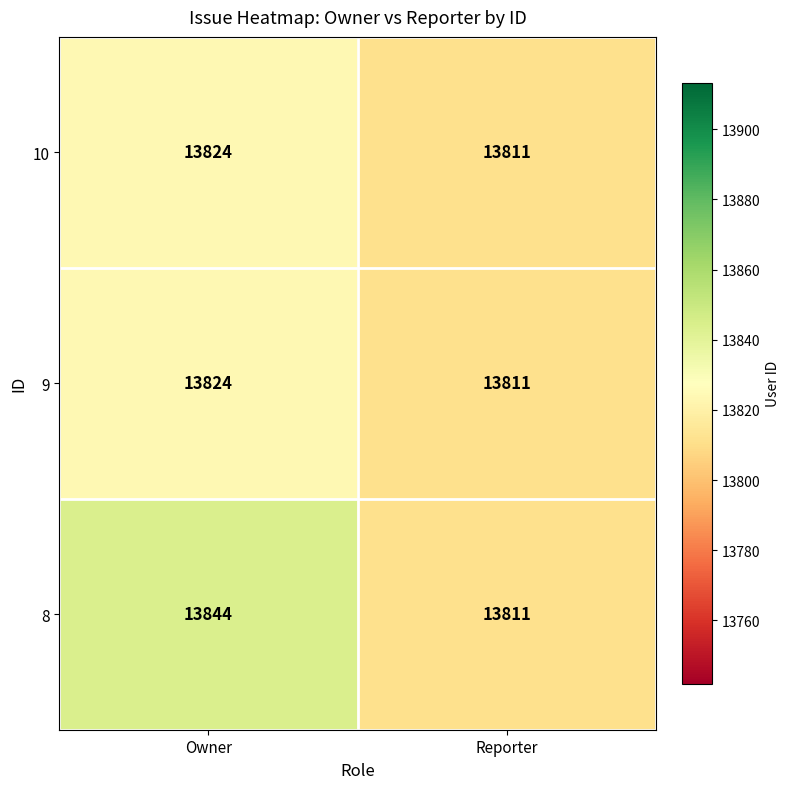

What is the sum of all 9 values?

27635